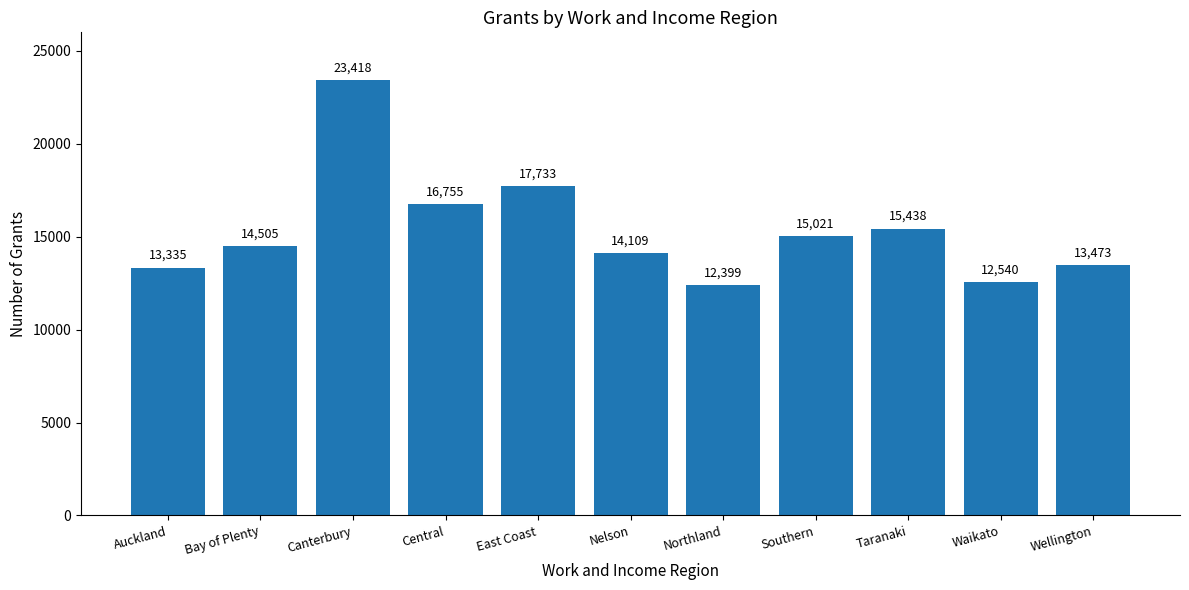

What is the difference between the second highest and minimum values?

5334